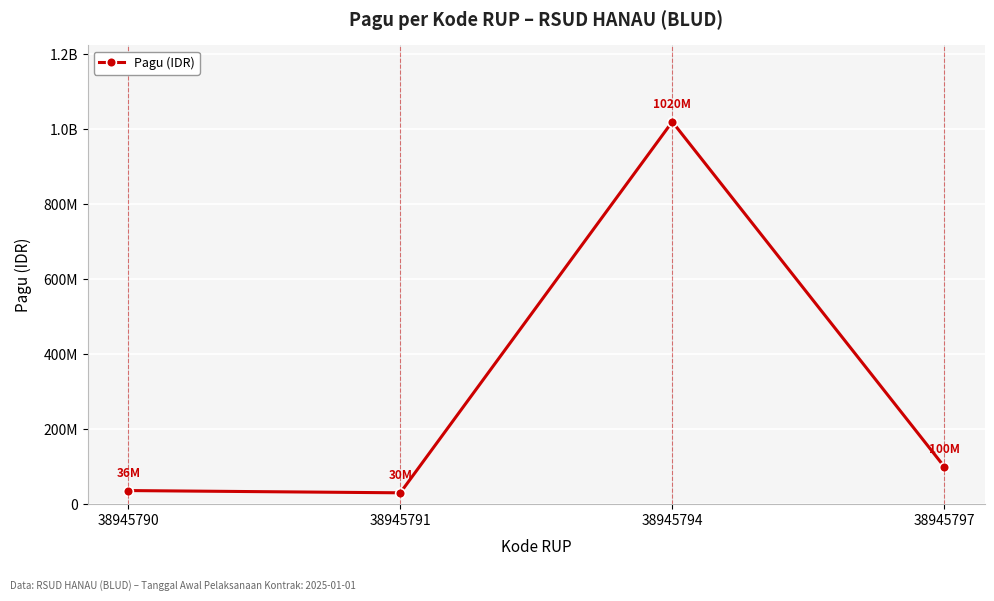

Does the chart have visible grid lines?

Yes